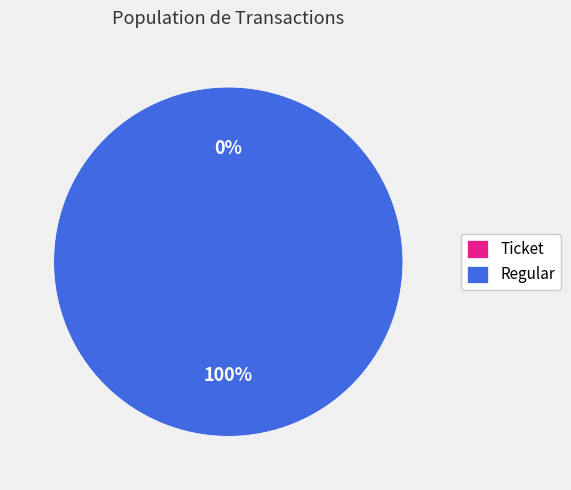

Rank the categories by value from lowest to highest.

Ticket, Regular